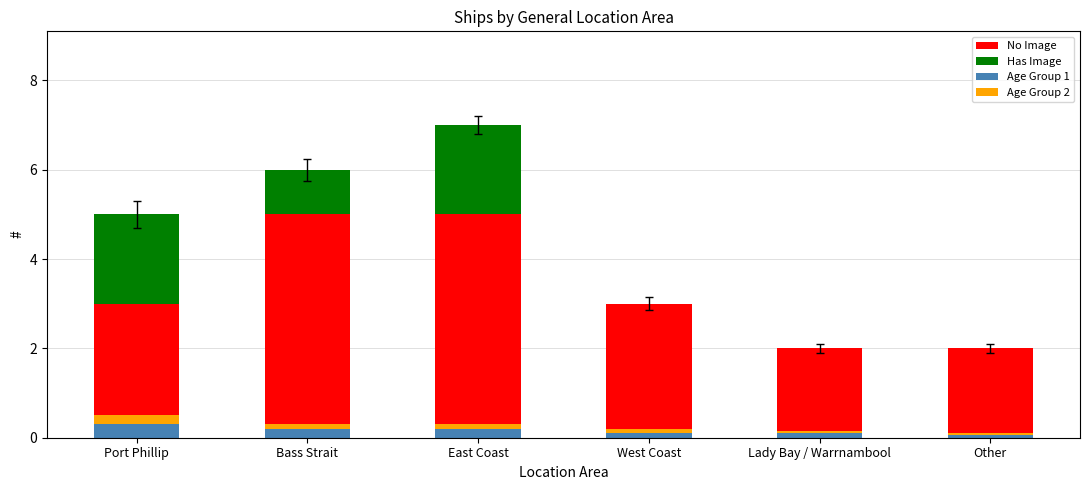

What value does the Age Group 1 series have at Other?

0.1